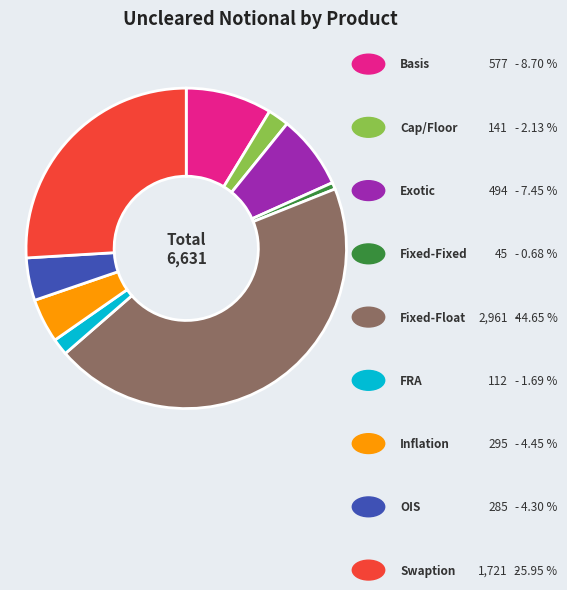

Is there a majority slice in this chart?

No